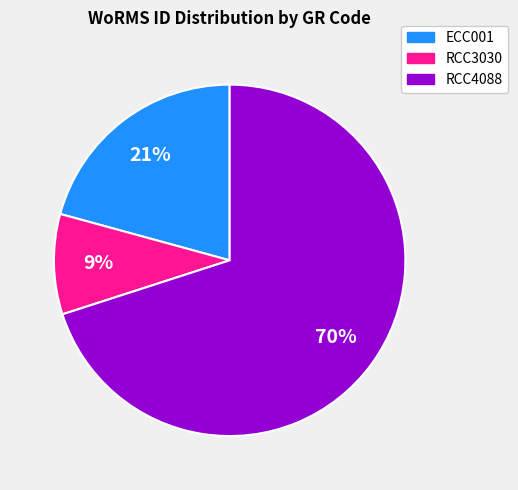

Rank the categories by value from lowest to highest.

RCC3030, ECC001, RCC4088